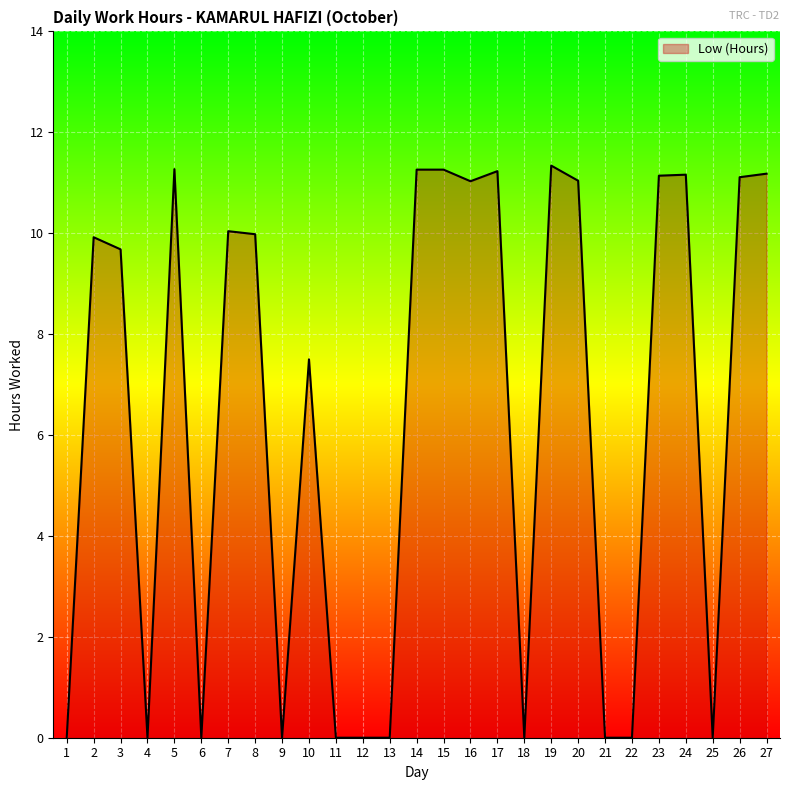

The value at 3 is 3.4. True or false?

False